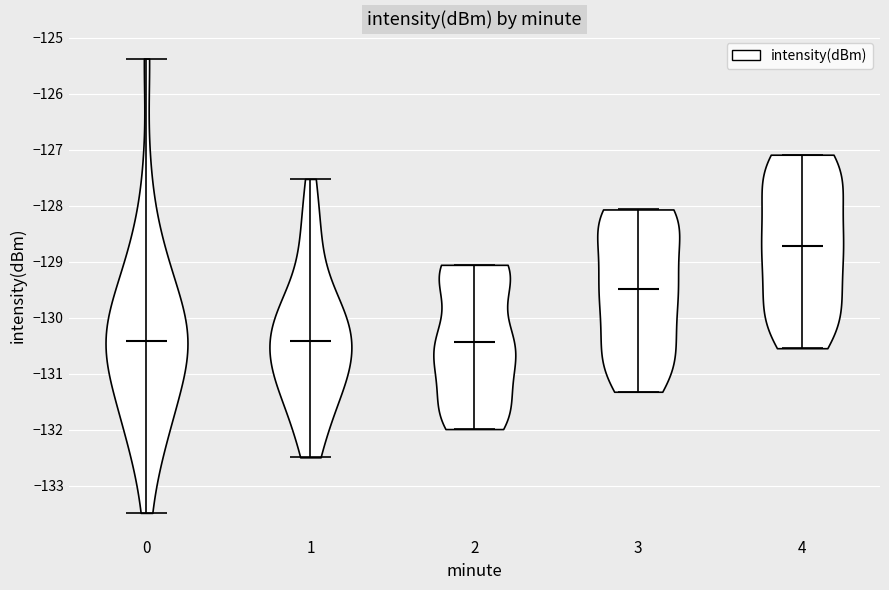

Reading left to right, read every violin against the y-axis: where its median line is, and the lowest and highest points it reaches. The values are not printed on the chart, so give them approximately, as read against the axis.

0: median line -130.4, lowest point -133.5, highest point -125.4
1: median line -130.4, lowest point -132.5, highest point -127.5
2: median line -130.4, lowest point -132.0, highest point -129.1
3: median line -129.5, lowest point -131.3, highest point -128.1
4: median line -128.7, lowest point -130.5, highest point -127.1